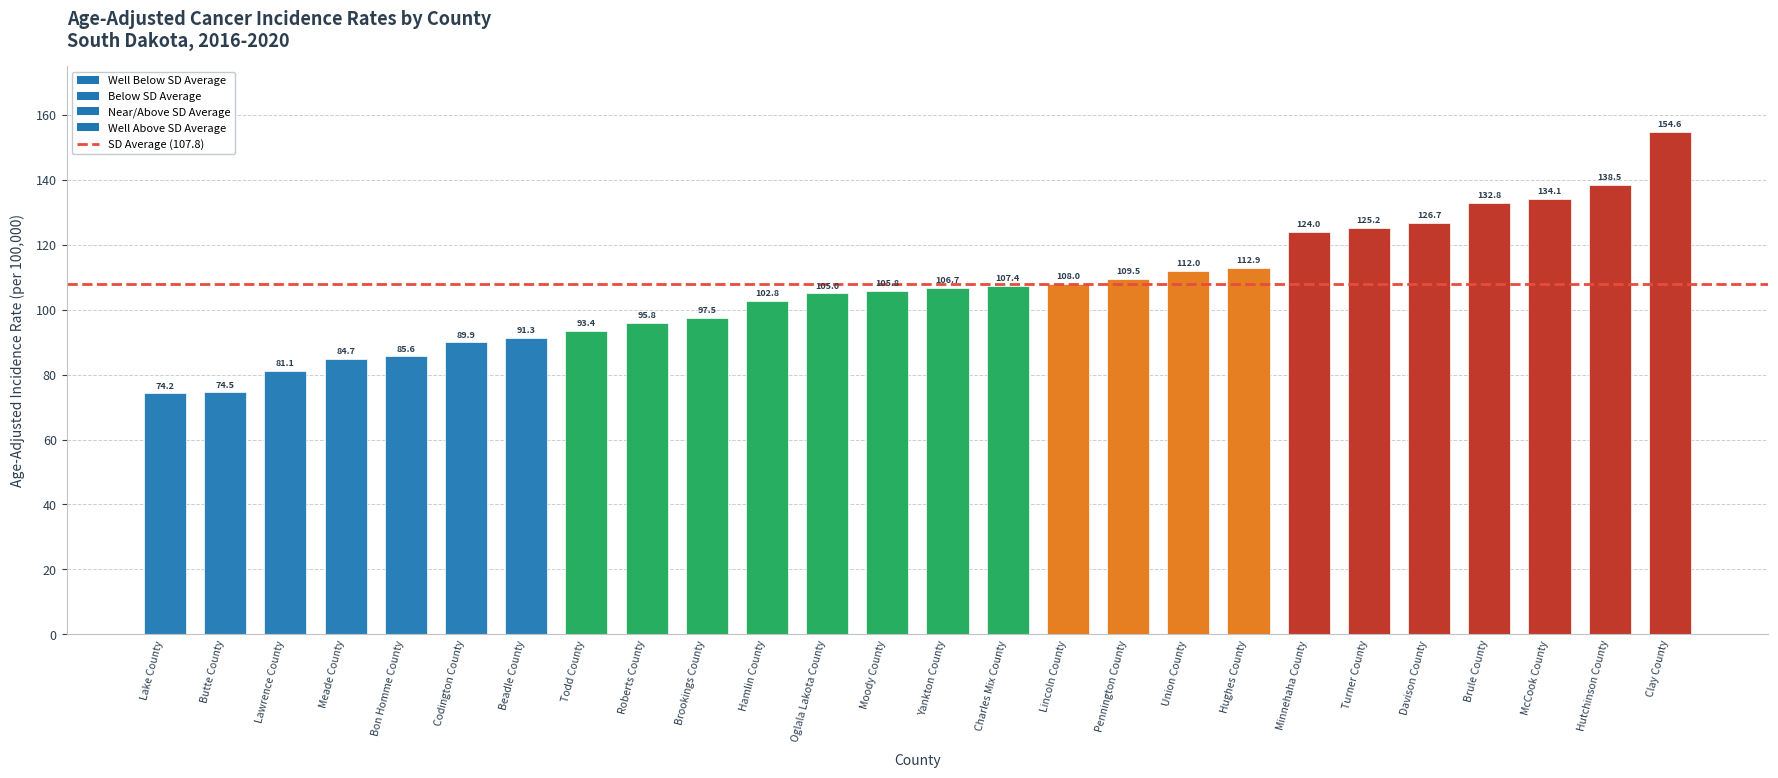

How many data points are above 106?

13